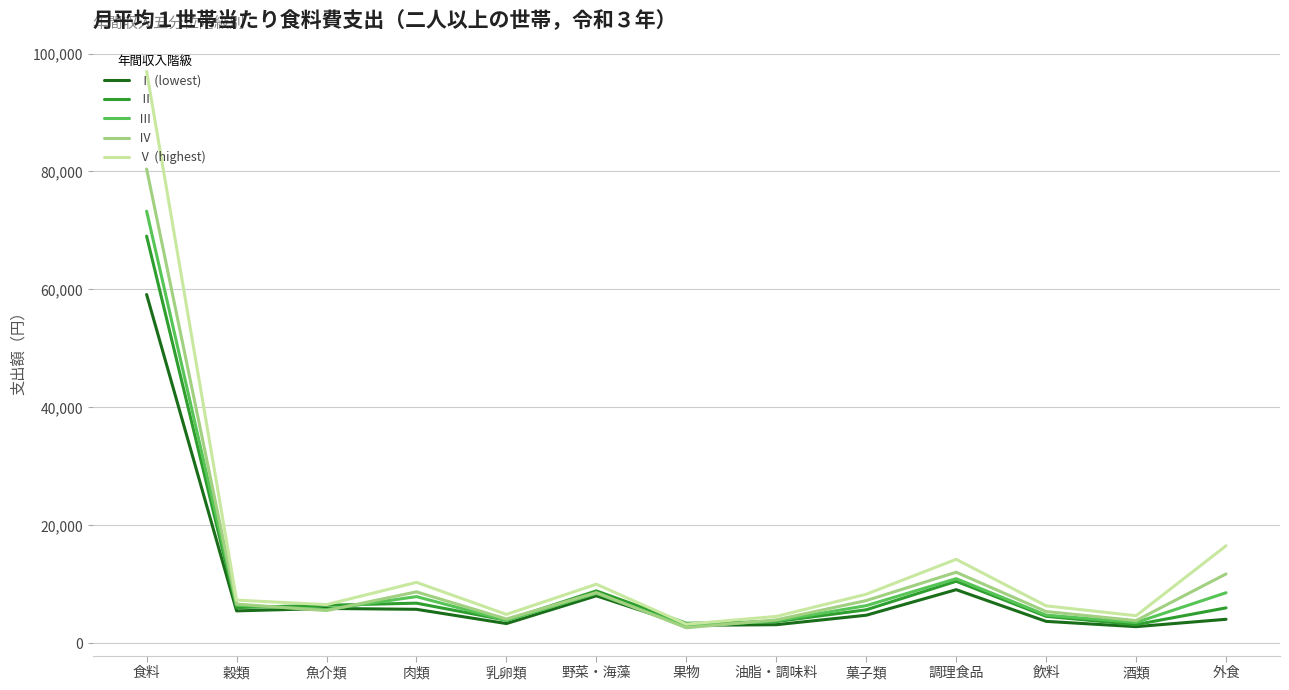

What are all the series names shown in the legend?

Ⅰ (lowest), Ⅱ, Ⅲ, Ⅳ, Ⅴ (highest)